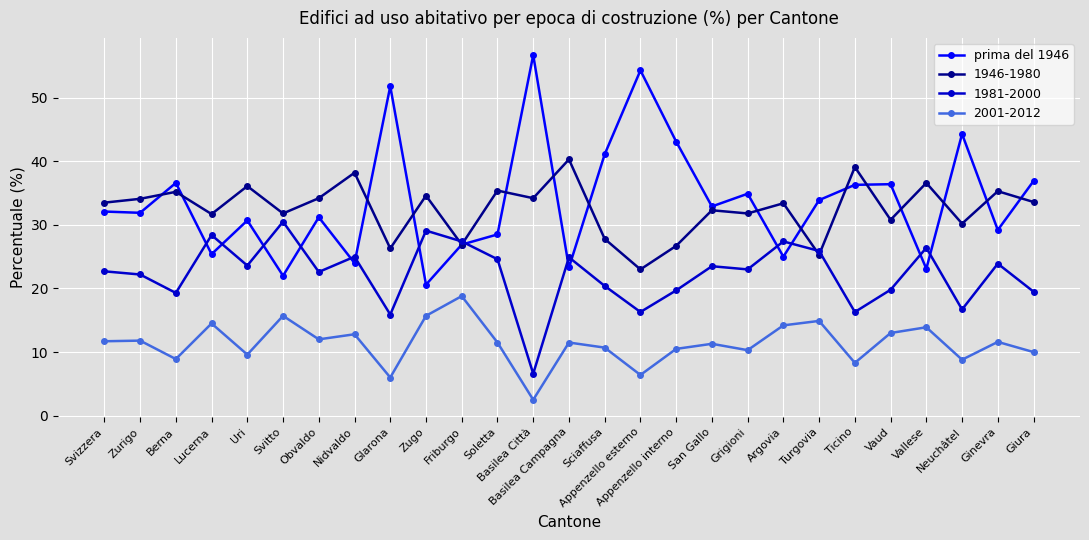

List the series in order of their peak value, lowest first.

2001-2012, 1981-2000, 1946-1980, prima del 1946